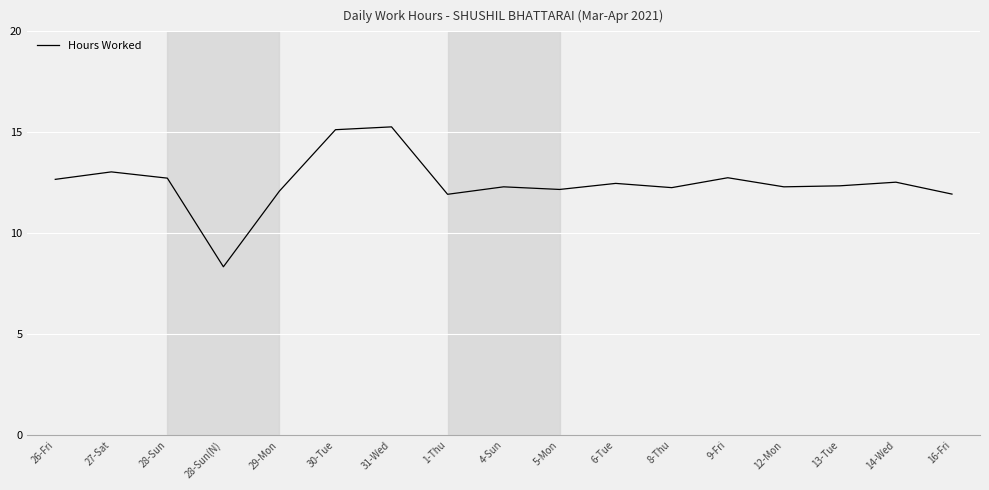

What is the approximate value at 5-Mon?

12.2